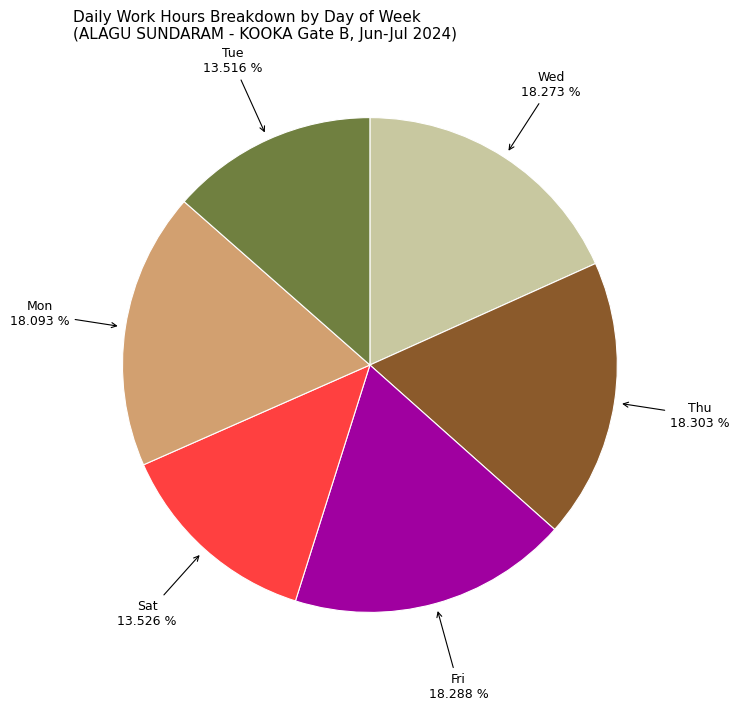

What percentage is NOT represented by Tue?

86.5%